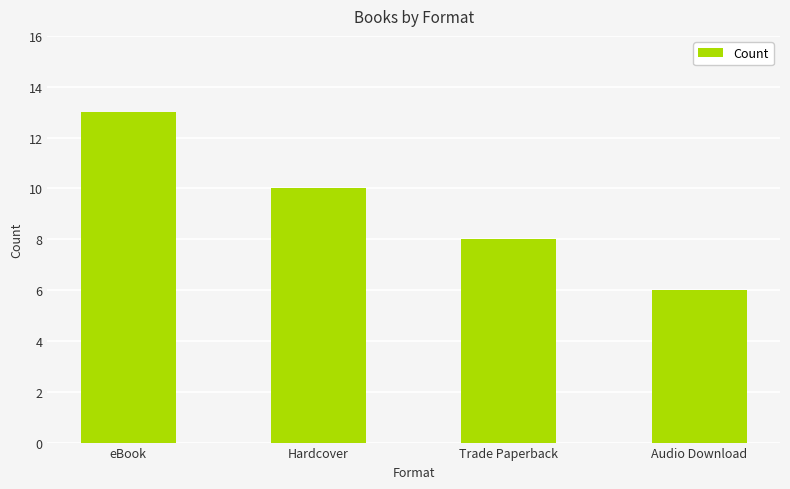

The value at Trade Paperback is 8. True or false?

True